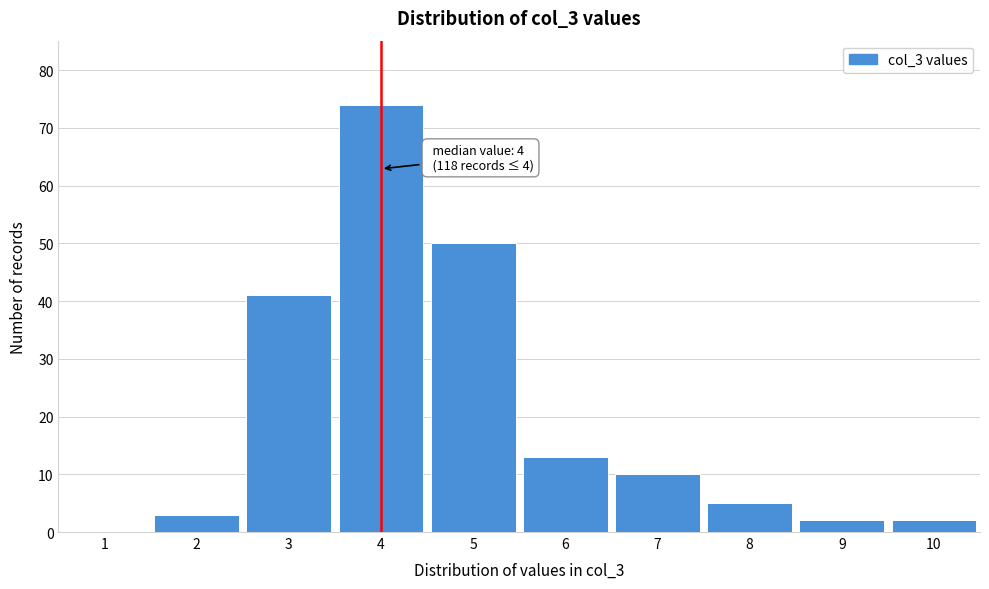

Reading right to left, list all the values displayed in this chart.

10=2	9=2	8=5	7=10	6=13	5=50	4=74	3=41	2=3	1=0